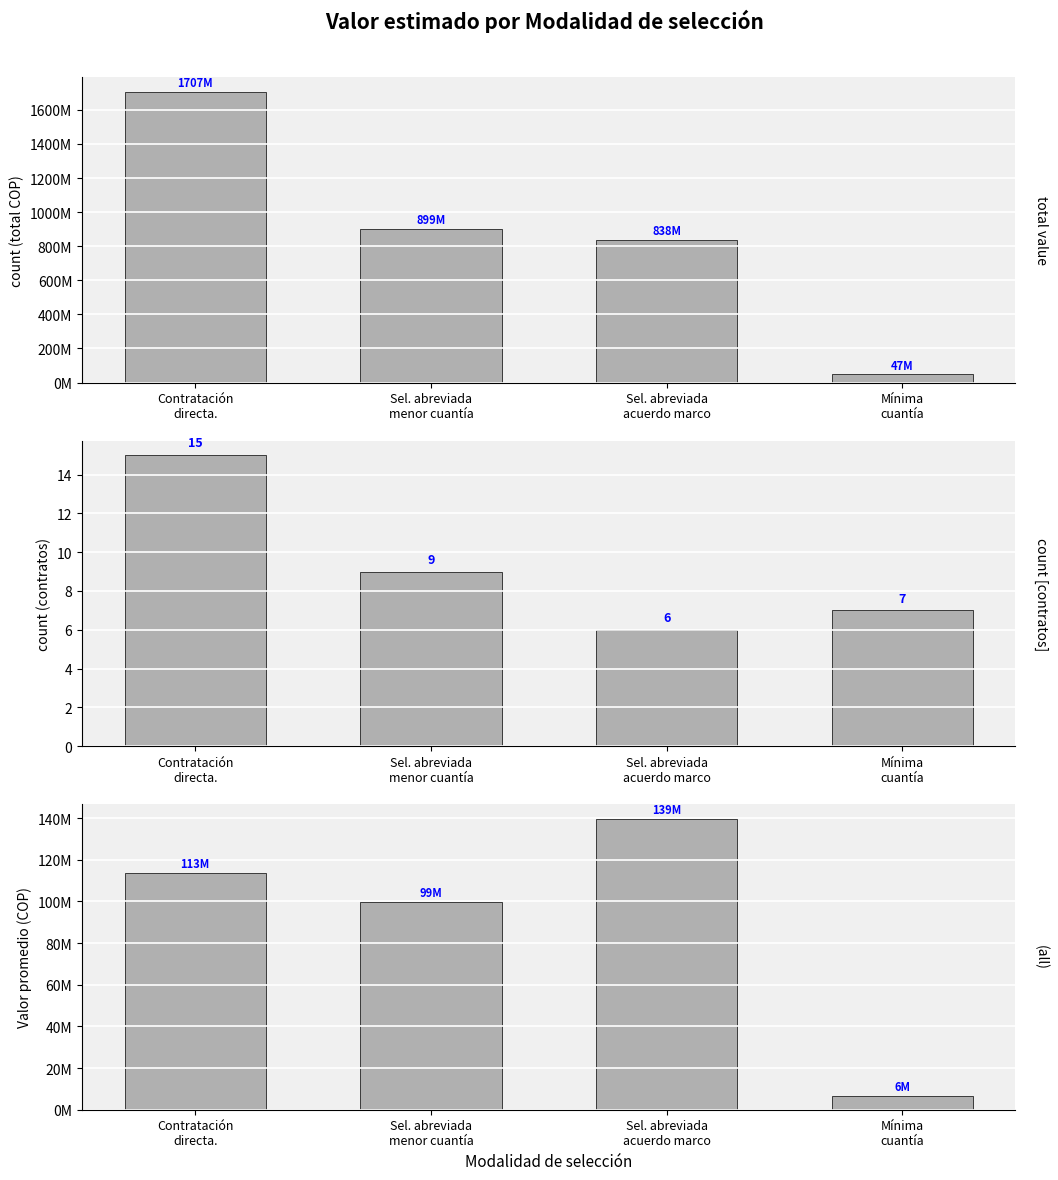

Which has a higher value, Sel. abreviada
acuerdo marco or Sel. abreviada
menor cuantía?

Sel. abreviada
menor cuantía